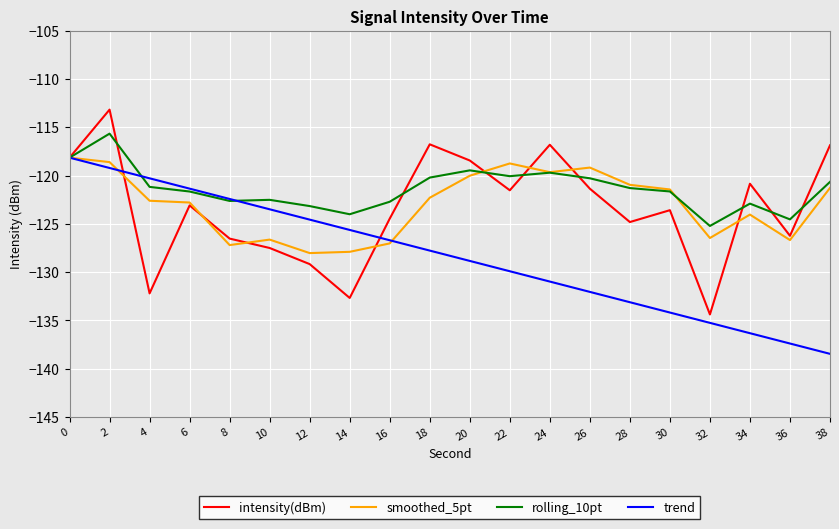

The value of smoothed_5pt at 12 is -200.1. True or false?

False